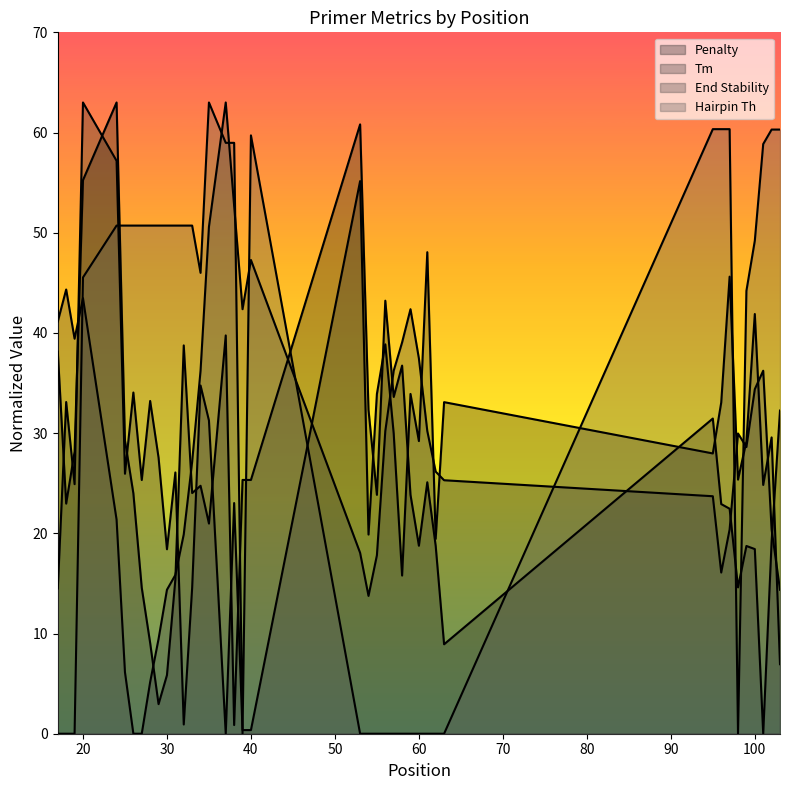

How many data points does each series have?

40